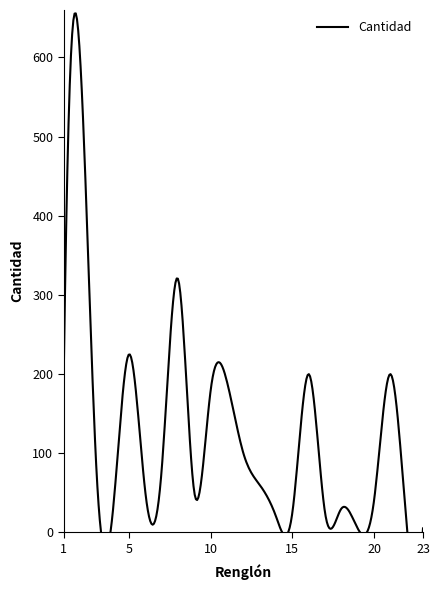

At which category does the chart reach its peak across all series?

2